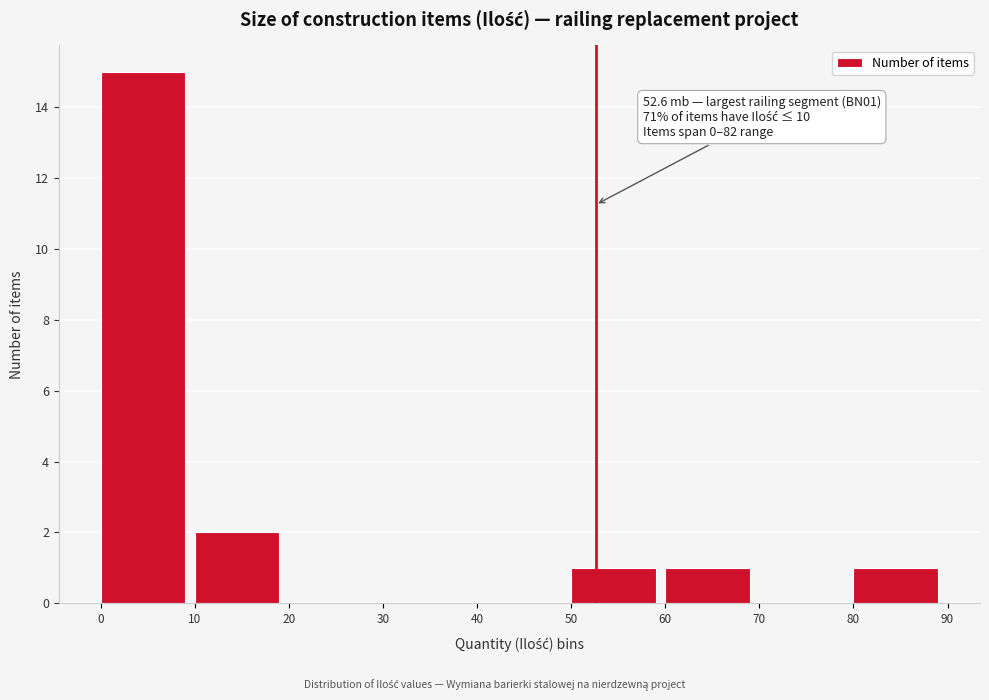

Over which range of the x-axis is the bar tallest?

0 to 10